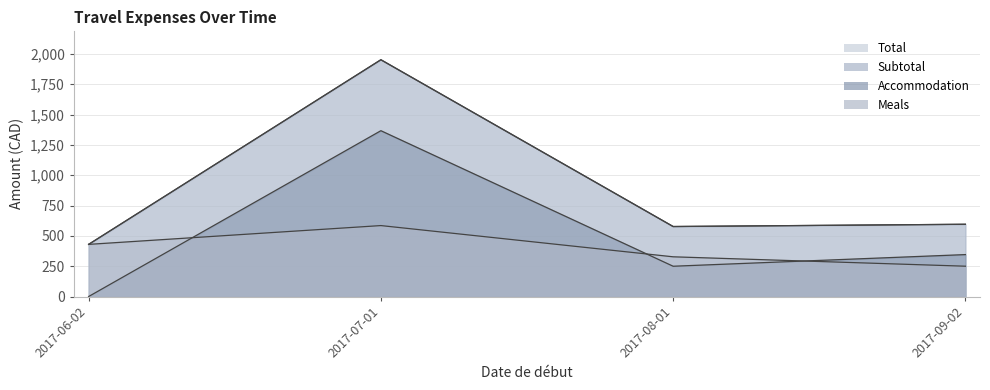

What is the spread (max minus min) of values at 2017-09-02?

345.8